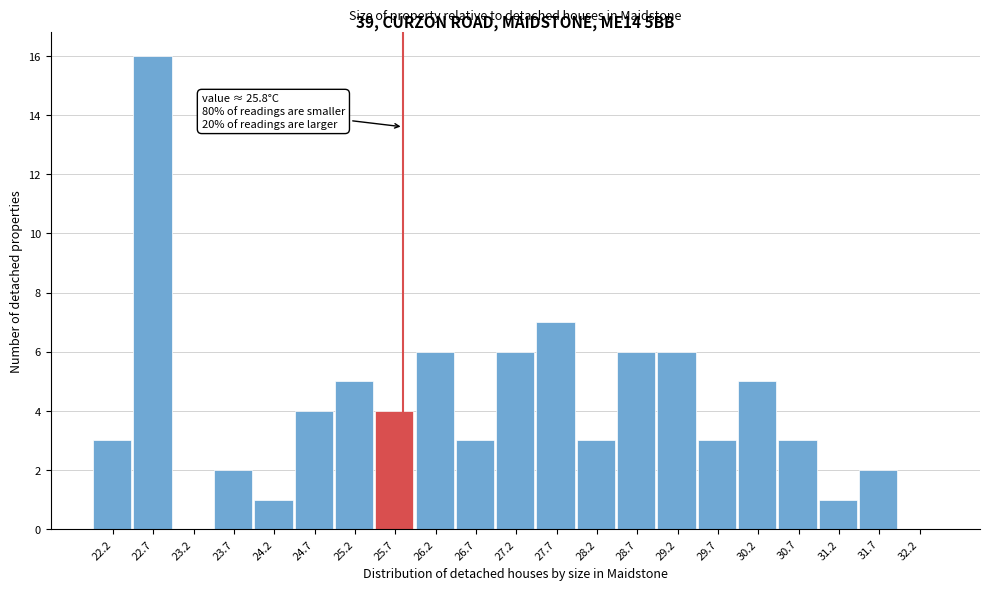

Which range on the x-axis has the tallest bar?

22.45 to 22.95